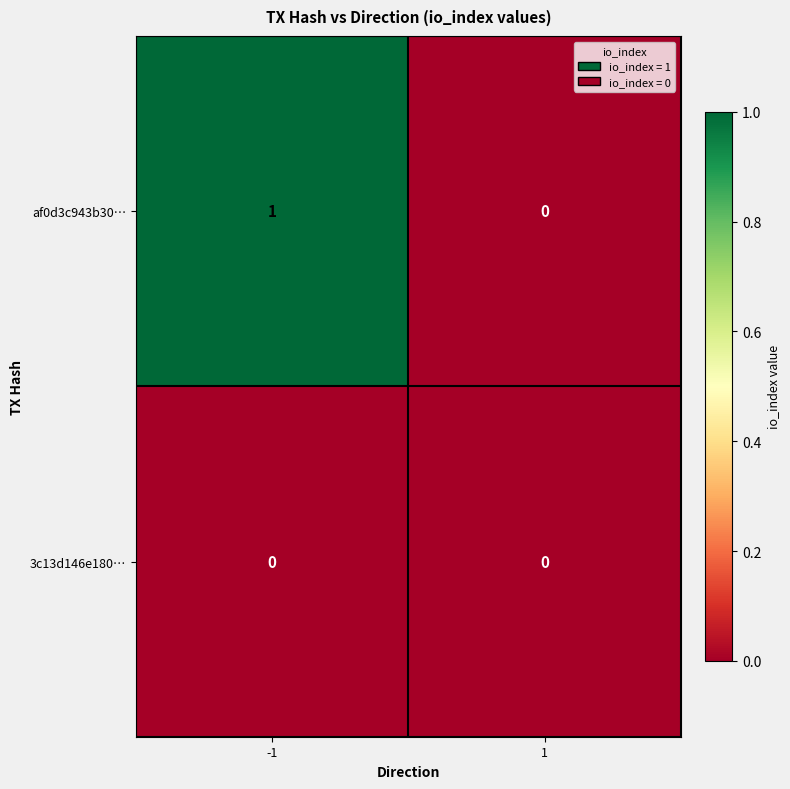

Which series changed the most between -1 and 1?

af0d3c943b30…